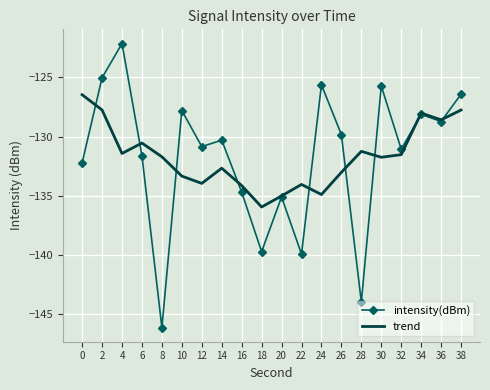

At 16, list the series in order from smallest to largest.

intensity(dBm), trend